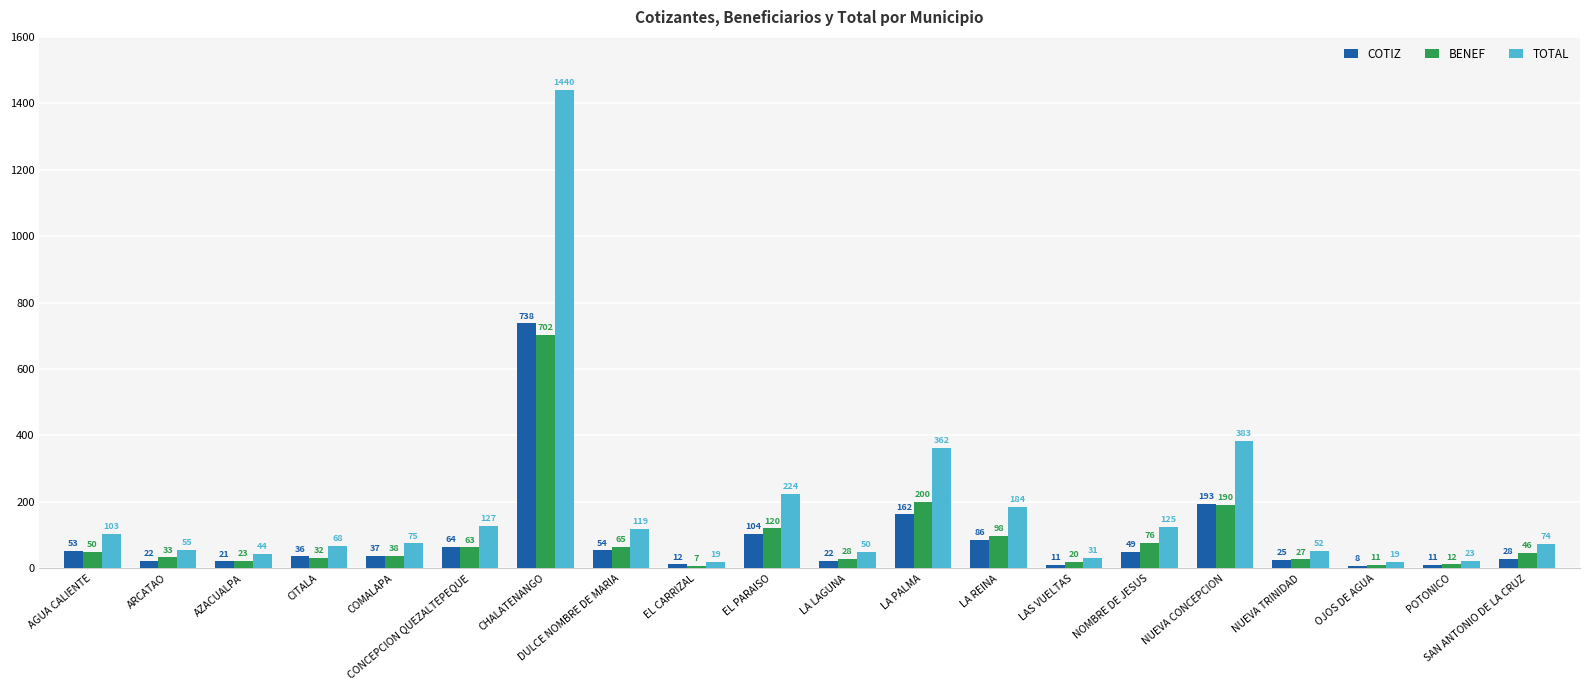

What is the difference between the highest and lowest values at CITALA?

36